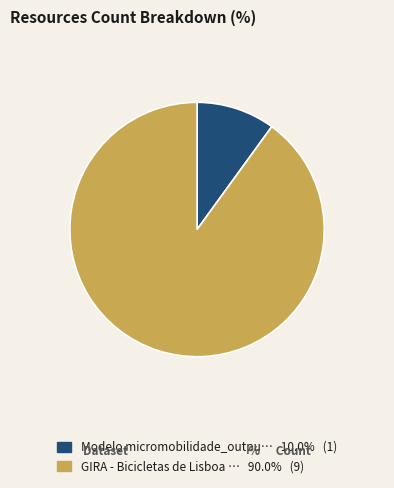

Is there any slice that represents more than half of the pie?

Yes